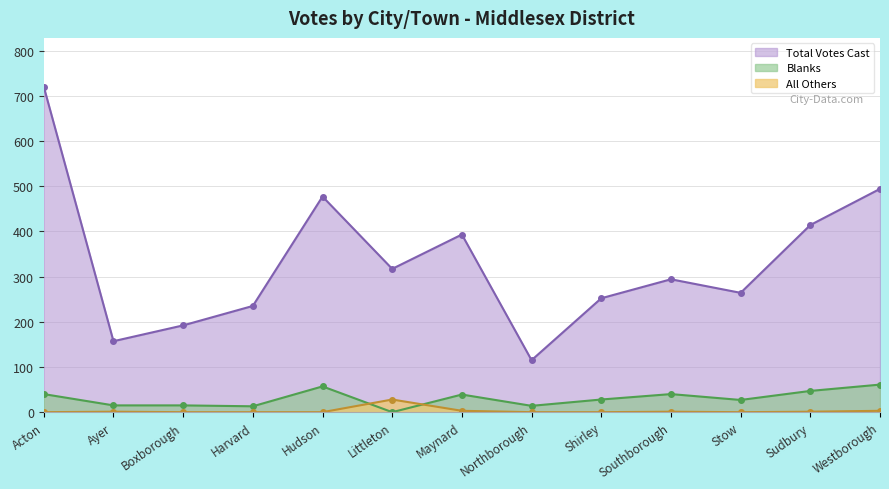

How many data points in All Others are above 0?

6